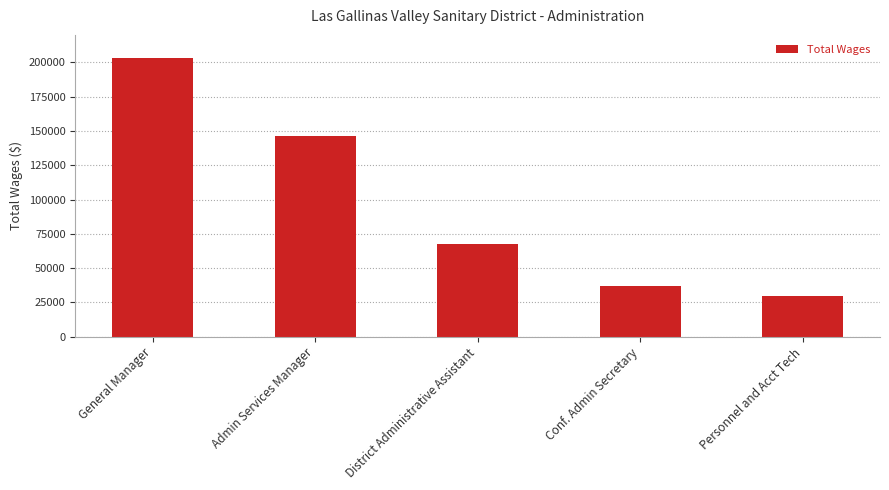

True or false: the data shows 29943 at Personnel and Acct Tech.

True